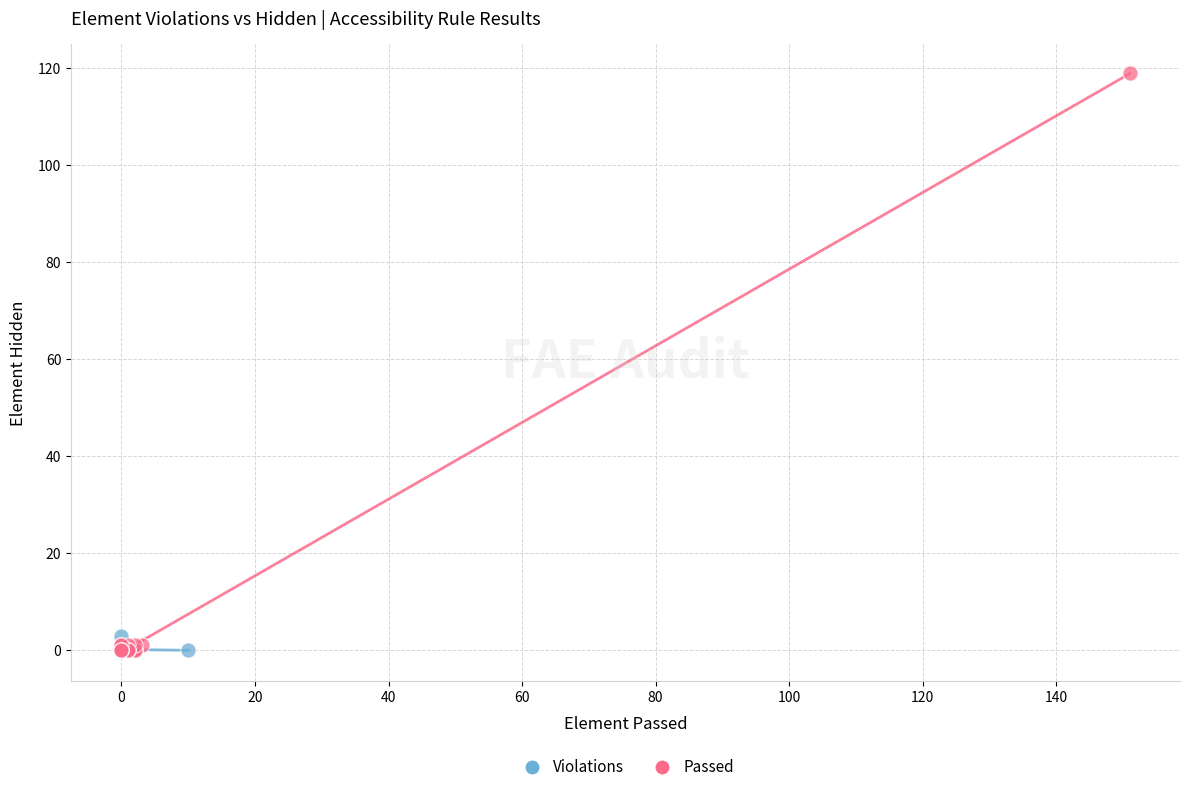

Which series has the largest Y range (max minus min)?

Passed